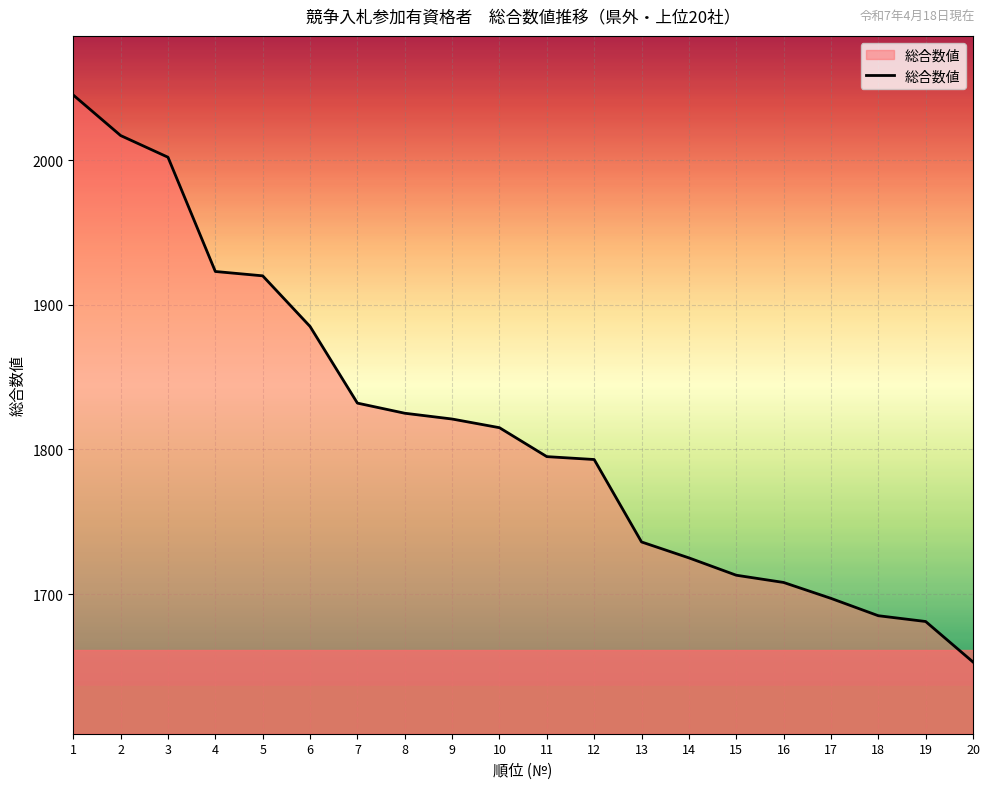

What is the difference between the maximum and minimum values?

392